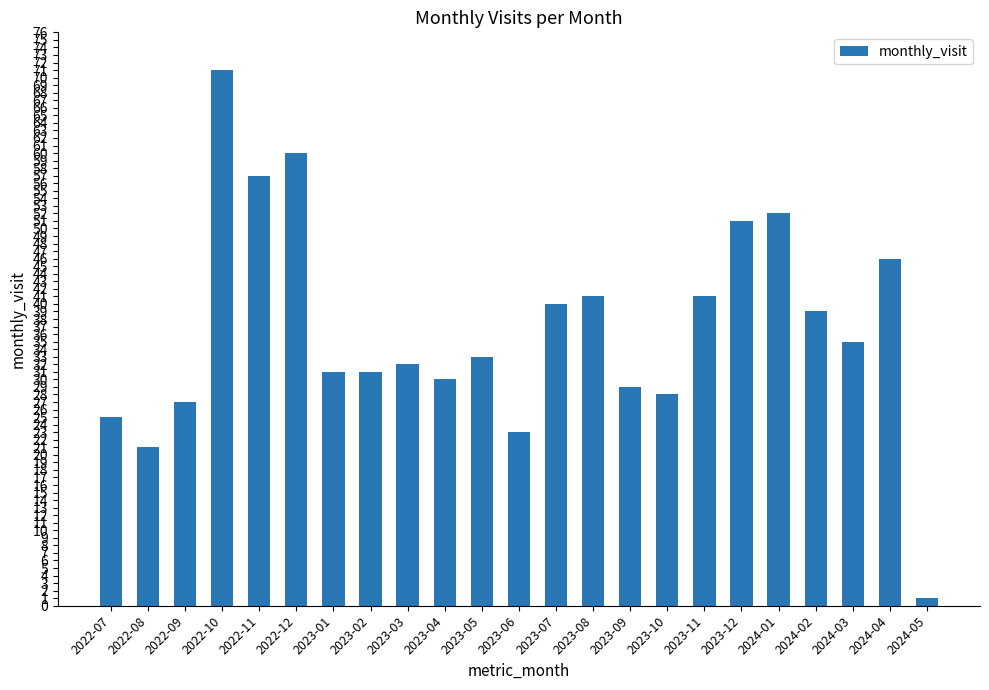

Count the number of categories in the chart.

23